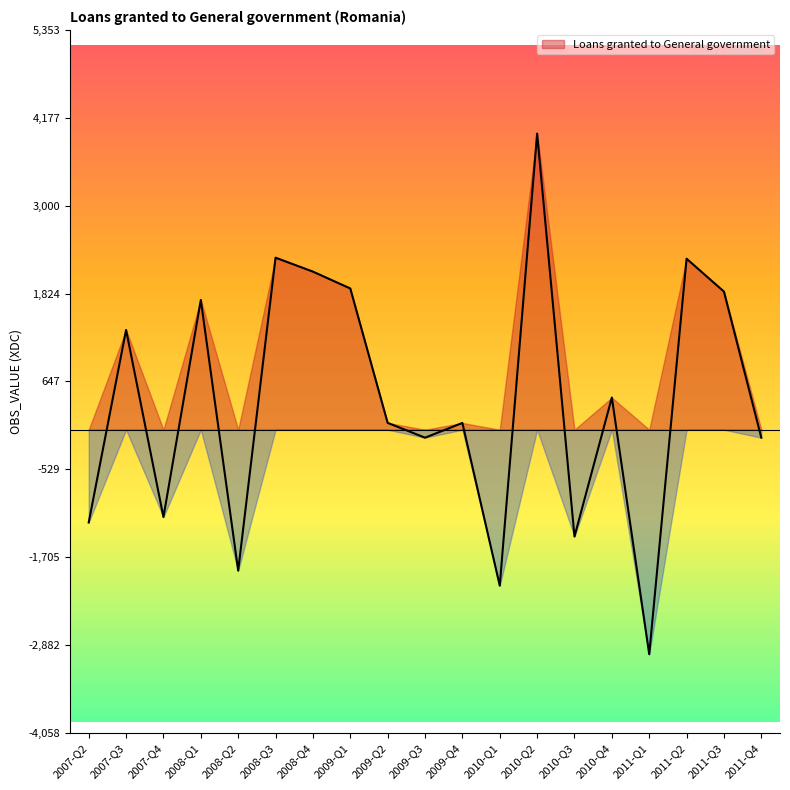

What is the label of the 18th point from the left?

2011-Q3